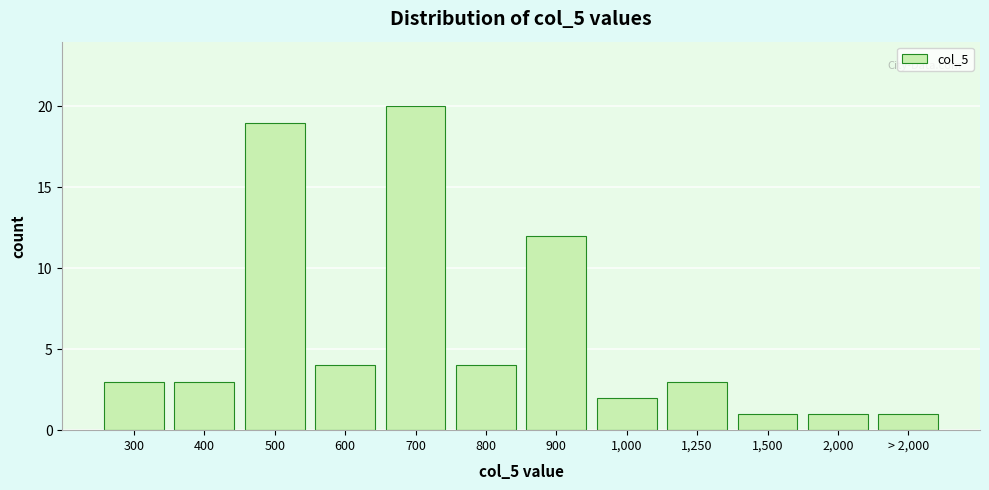

Reading right to left, list all the values displayed in this chart.

1	1	1	3	2	12	4	20	4	19	3	3